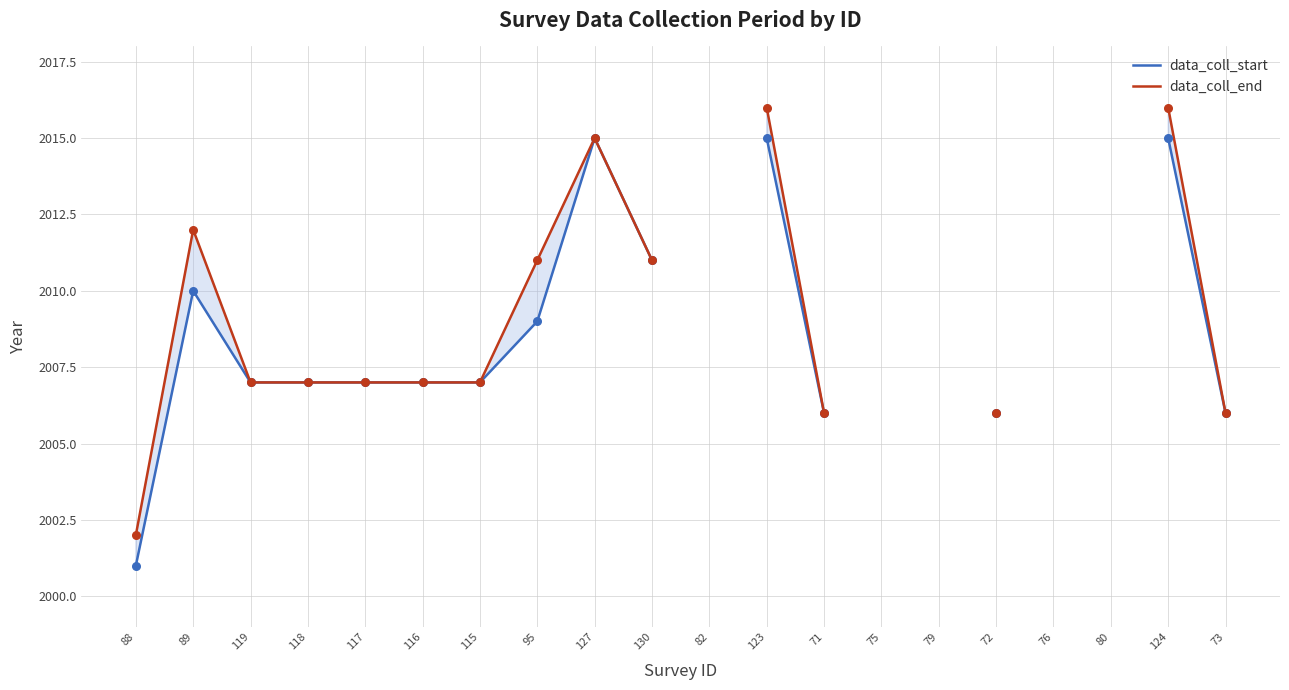

Which series has the widest spread of Y values?

data_coll_start